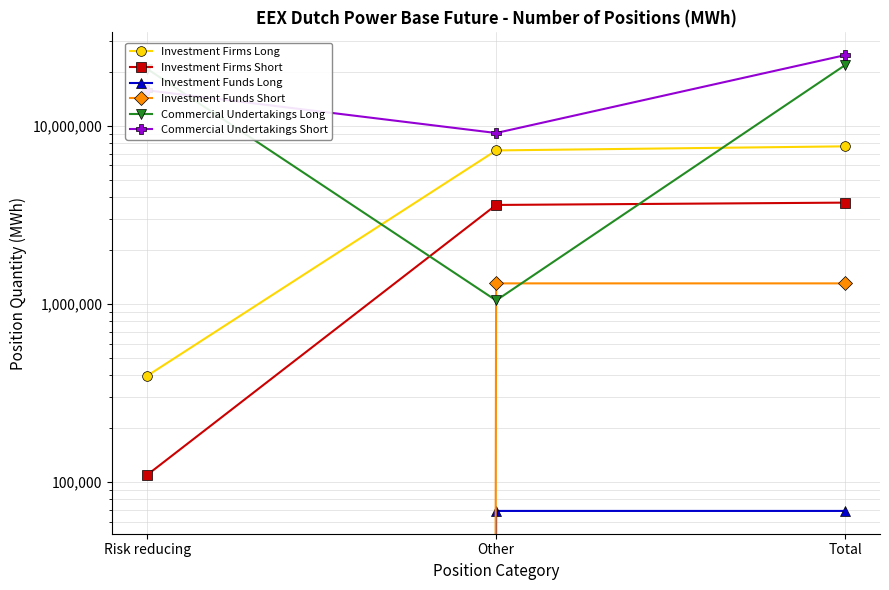

At which label does Investment Funds Long reach its peak?

Other